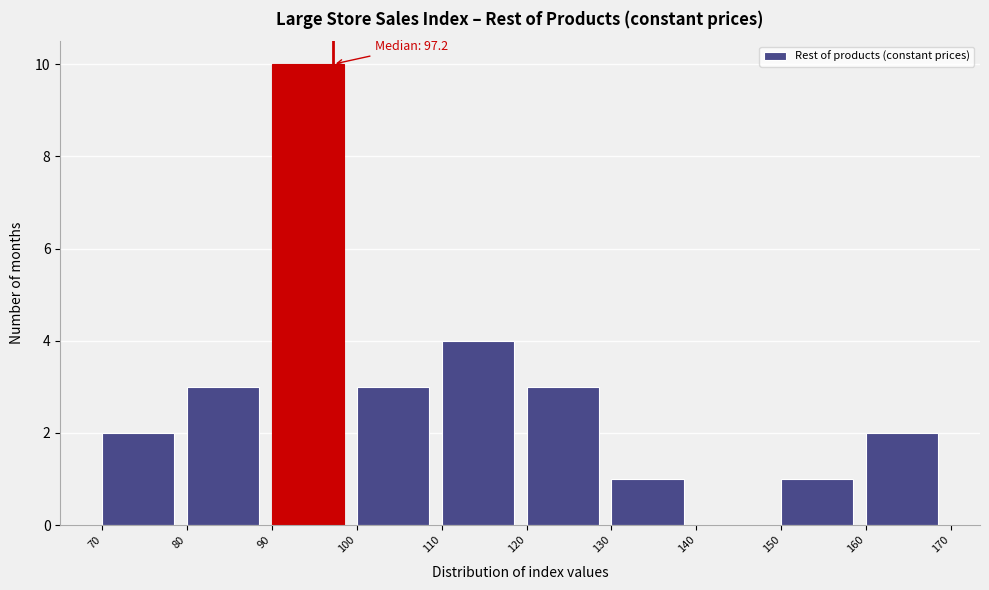

Over which range of the x-axis is the bar tallest?

90 to 100